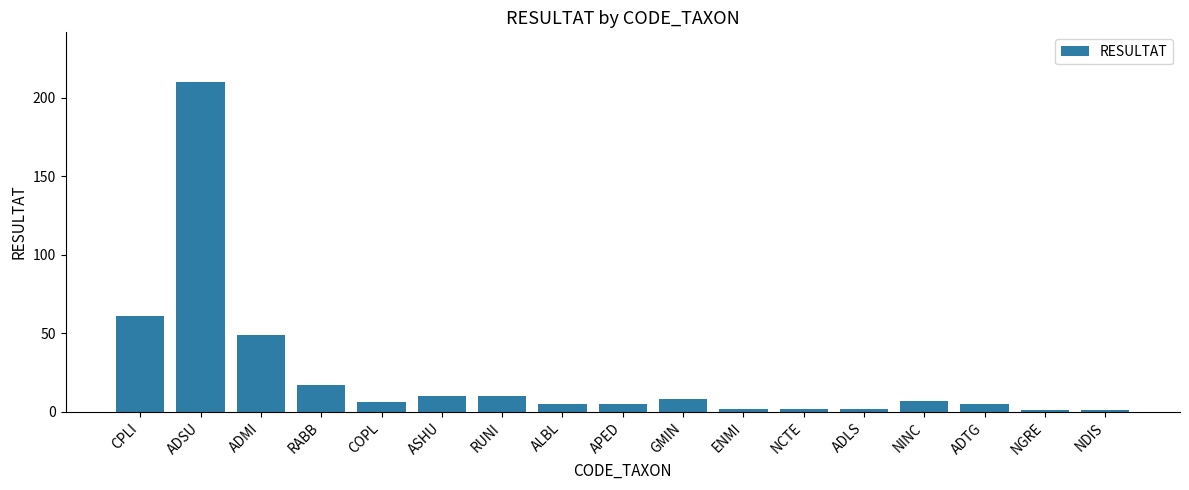

Approximately how many times larger is the value at COPL compared to RUNI?

0.6